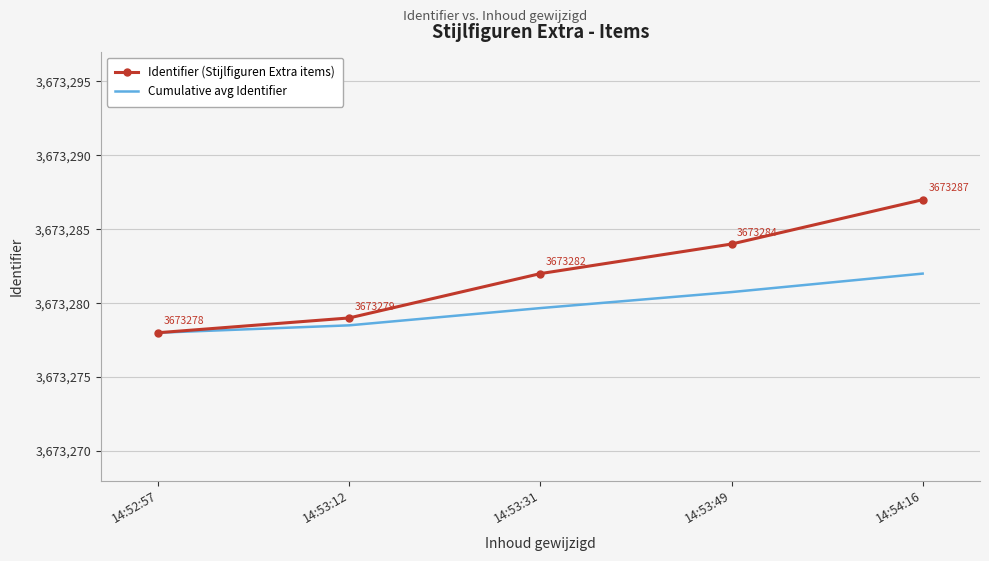

Which series changed the most between 14:53:31 and 14:54:16?

Identifier (Stijlfiguren Extra items)